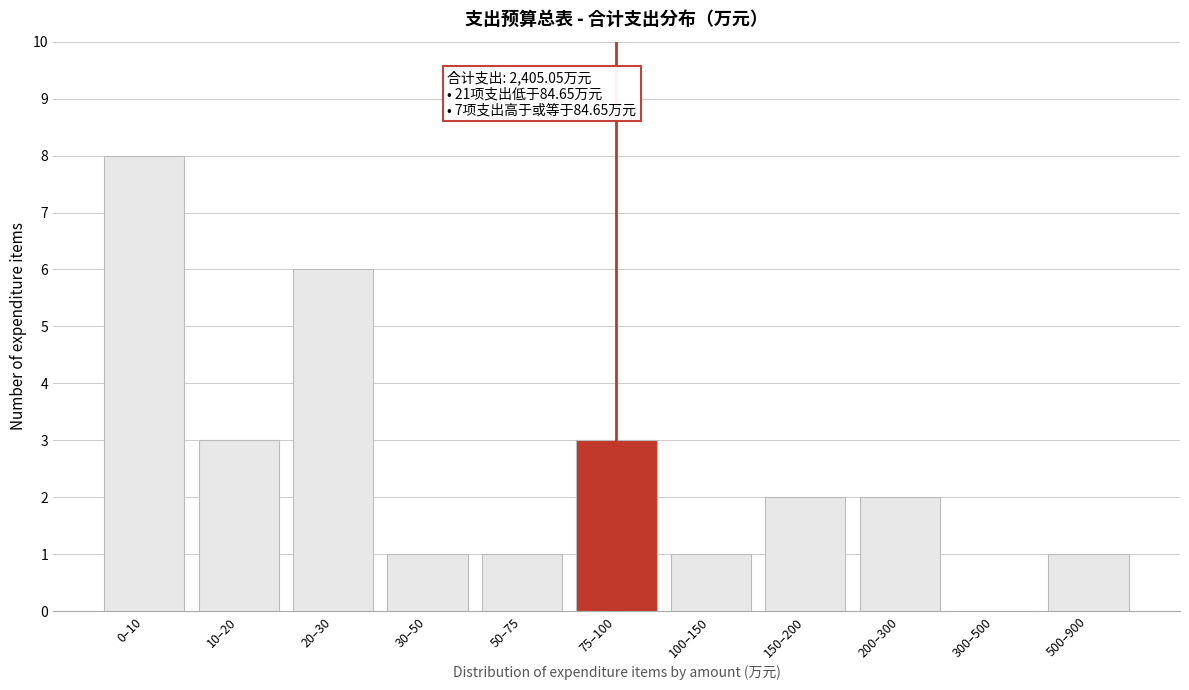

Reading left to right, extract all data points from this chart.

0–10=8	10–20=3	20–30=6	30–50=1	50–75=1	75–100=3	100–150=1	150–200=2	200–300=2	300–500=0	500–900=1